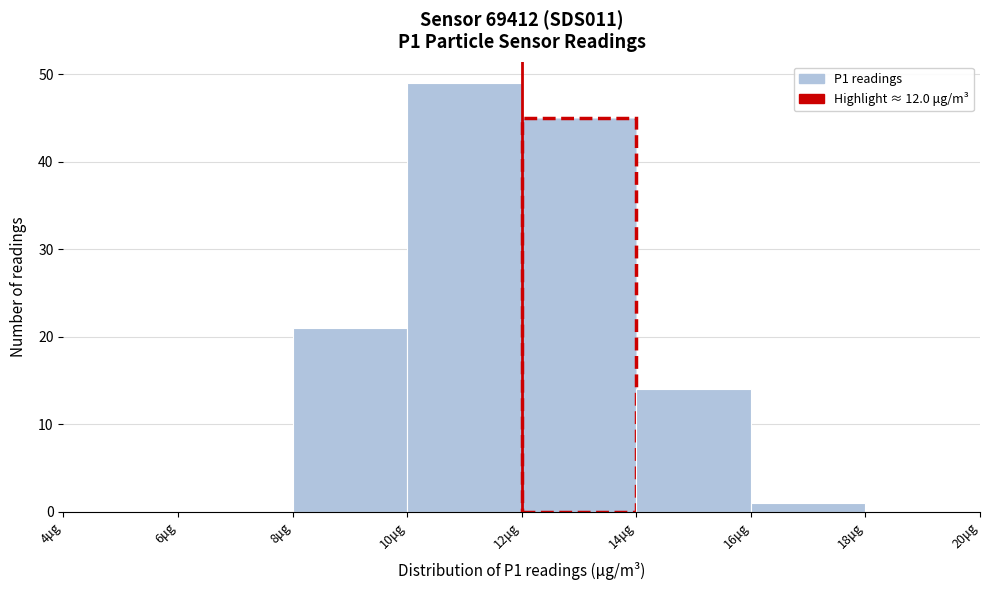

Reading left to right, transcribe this chart: for each bar, give the range it covers on the x-axis and its height. The values are not printed on the chart, so give them approximately, as read against the axis.

4 to 6: 0
6 to 8: 0
8 to 10: 21
10 to 12: 49
12 to 14: 45
14 to 16: 14
16 to 18: 1
18 to 20: 0